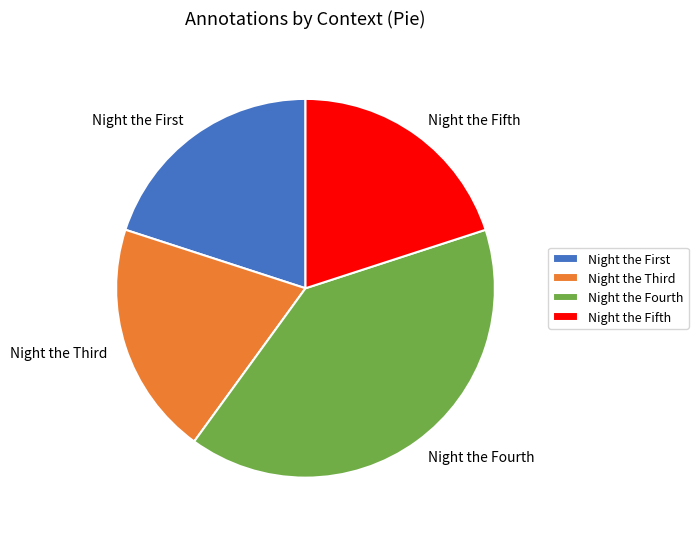

How many segments does this pie chart have?

4